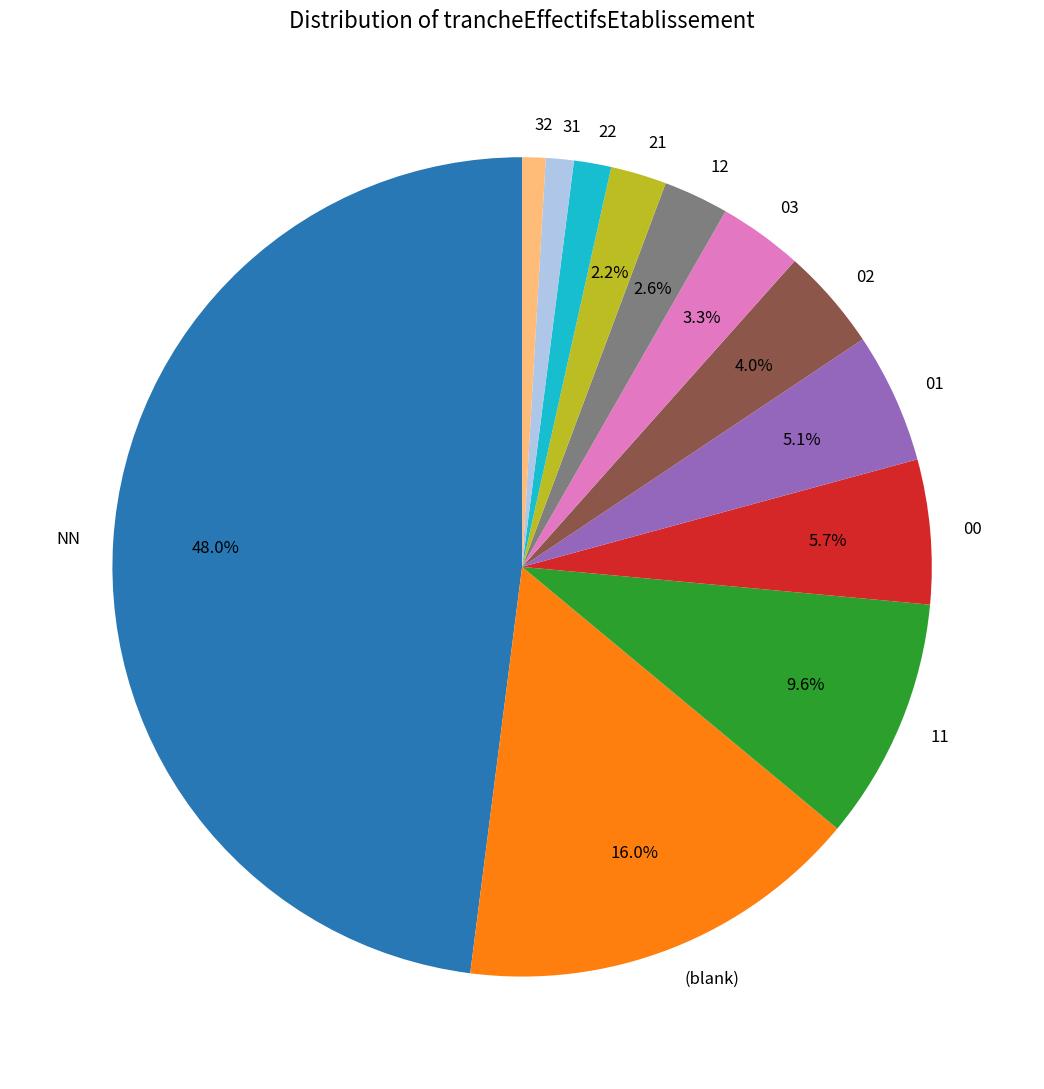

Is there a majority slice in this chart?

No